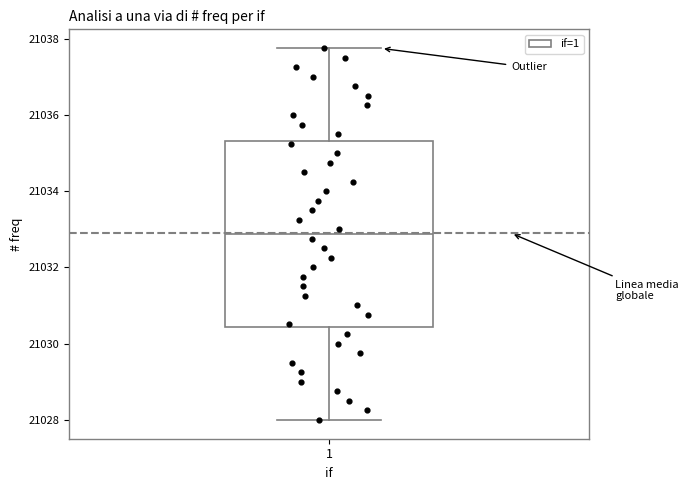

Where does the median line of the box at x = 1 sit on the y-axis? The values are not printed on the chart, so give them approximately, as read against the axis.

21032.8